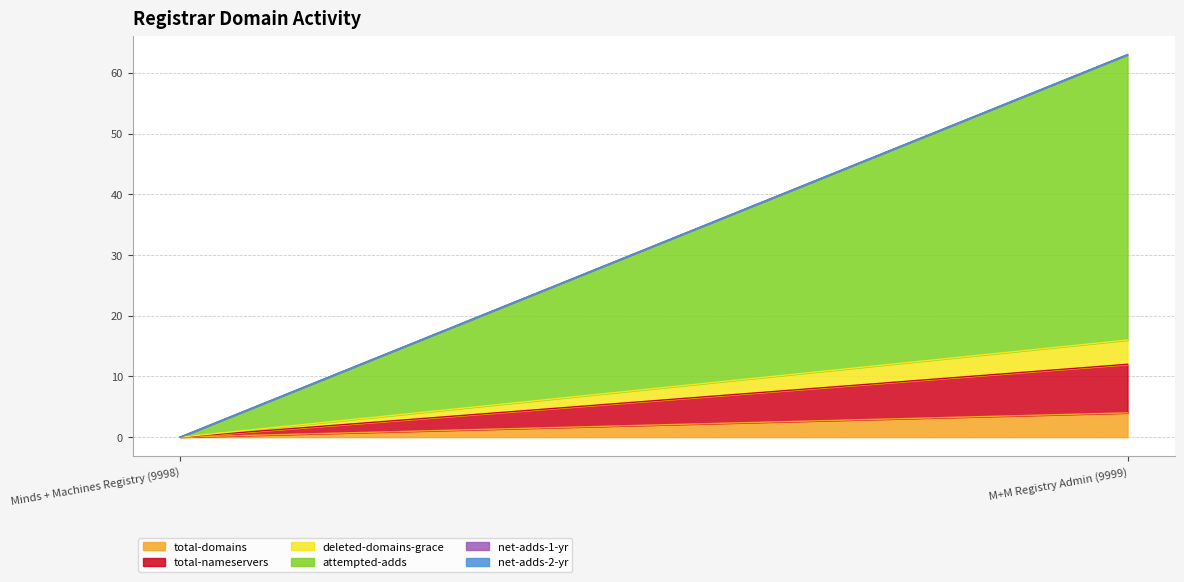

What is the difference between the deleted-domains-grace values at M+M Registry Admin (9999) and Minds + Machines Registry (9998)?

4